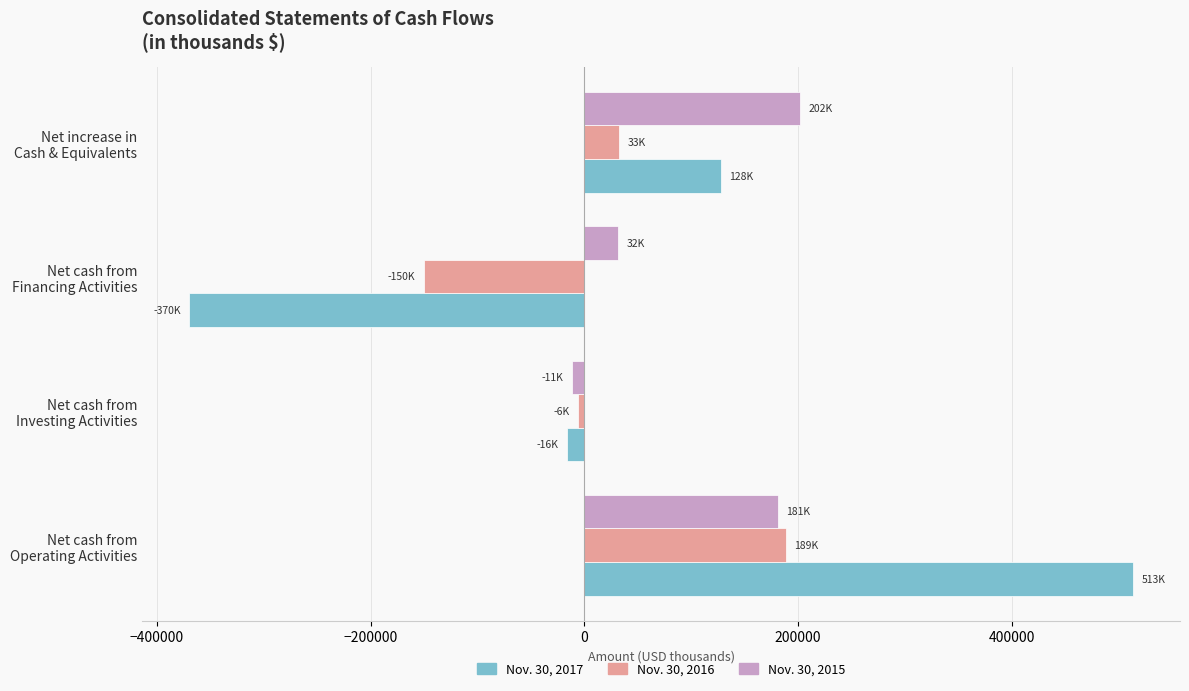

List the series in order of their peak value, highest first.

Nov. 30, 2017, Nov. 30, 2015, Nov. 30, 2016